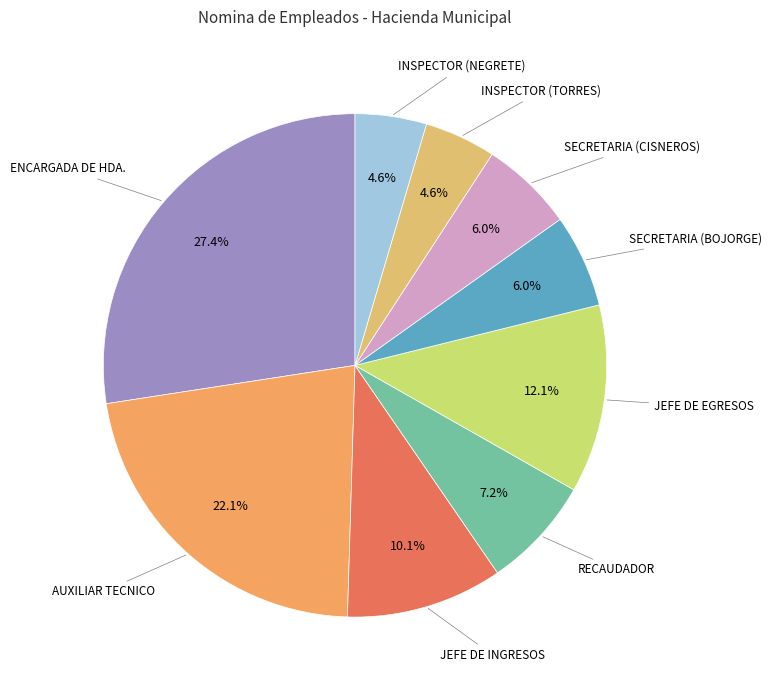

Which slice is the largest?

ENCARGADA DE HDA.